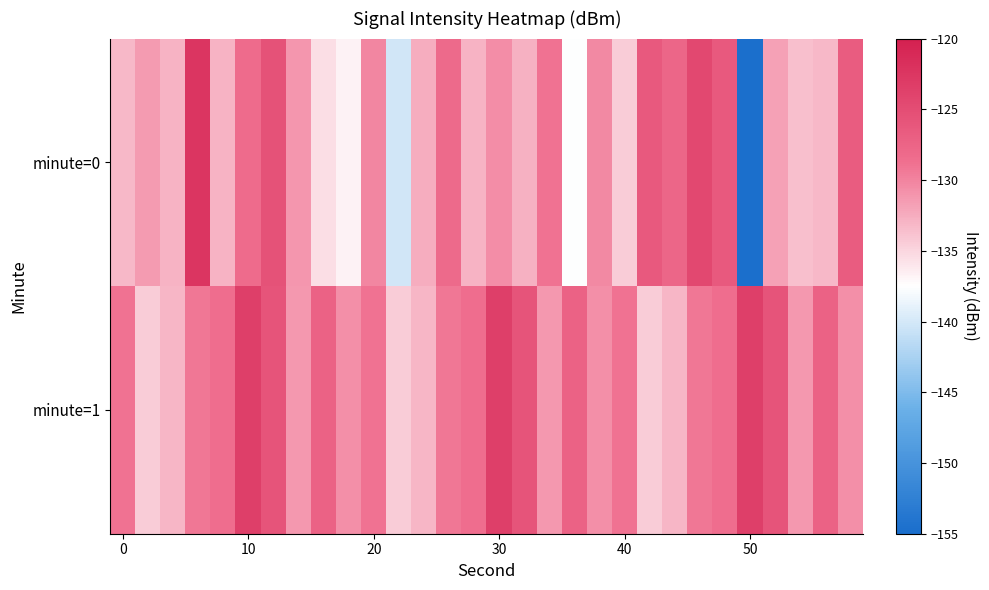

List the series in order of their overall mean, lowest first.

minute=0, minute=1